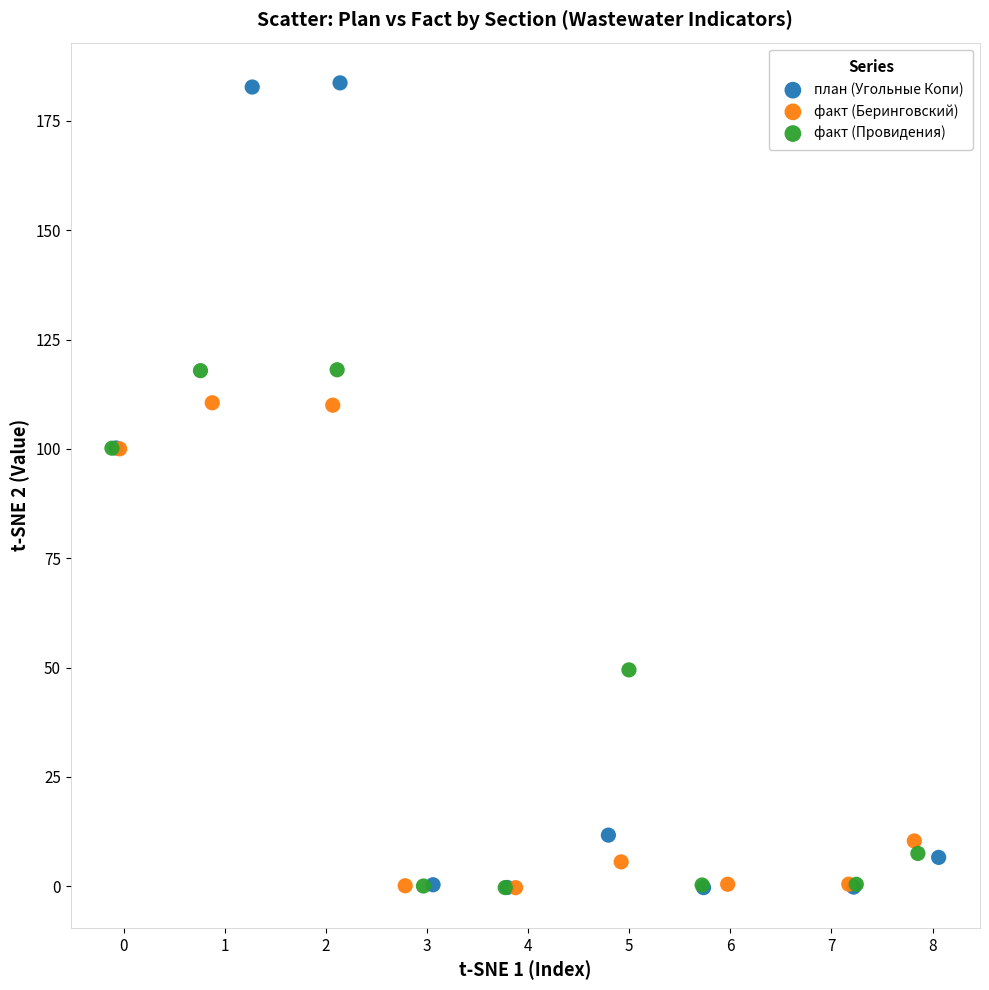

Which series has the widest spread of Y values?

план (Угольные Копи)